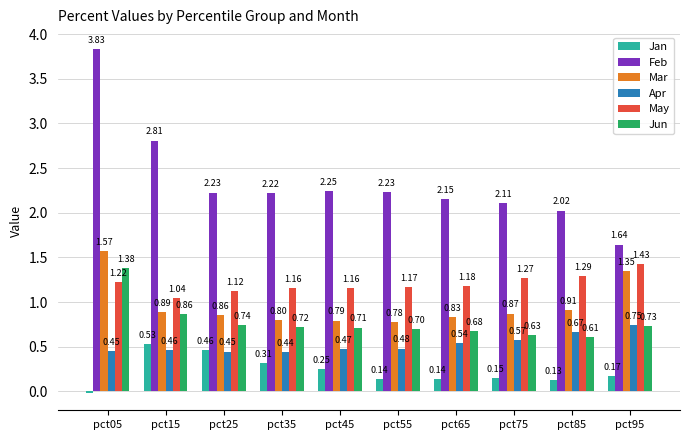

What are all the series names shown in the legend?

Jan, Feb, Mar, Apr, May, Jun